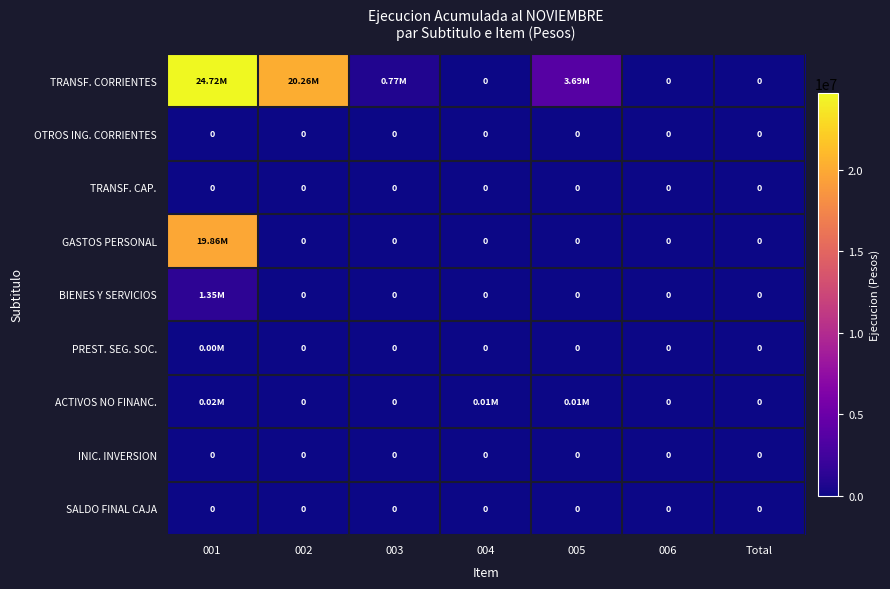

What is the greatest value displayed?

24724741